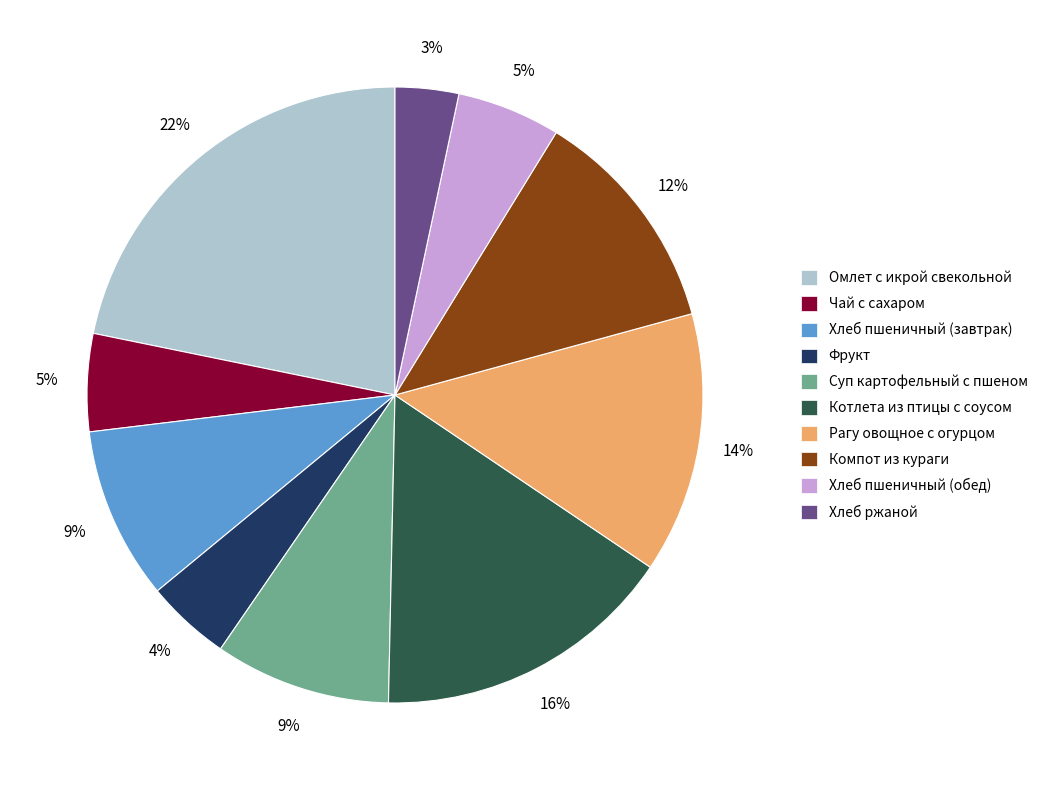

How many segments does this pie chart have?

10